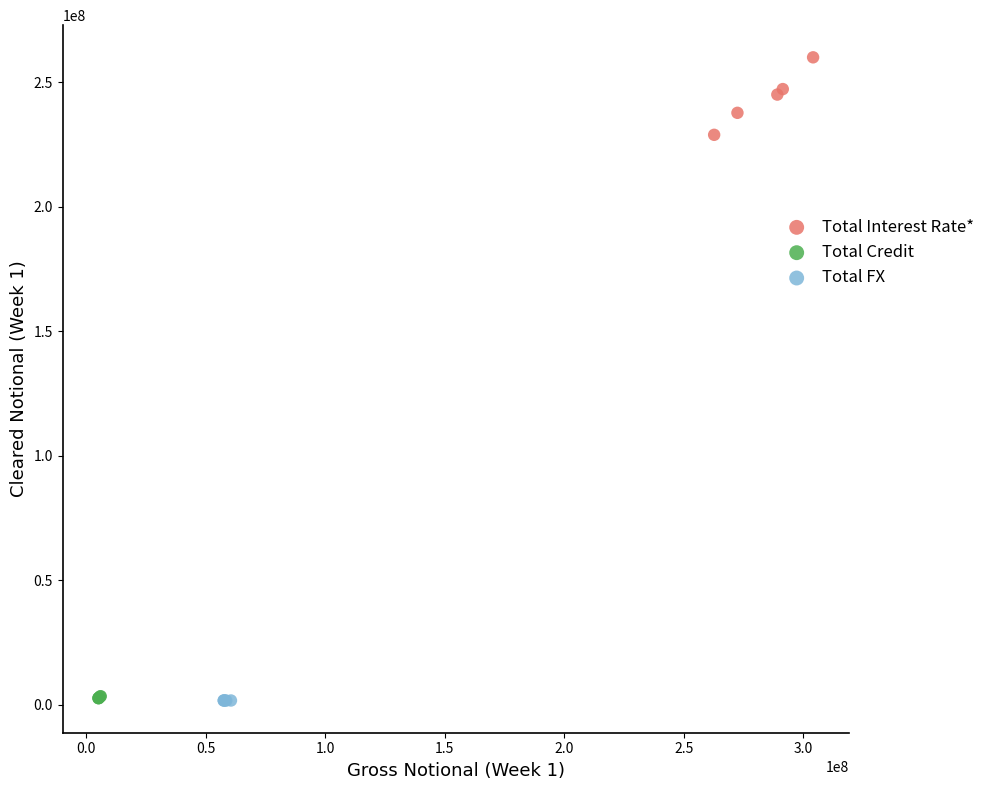

Which series contains the highest Y value?

Total Interest Rate*